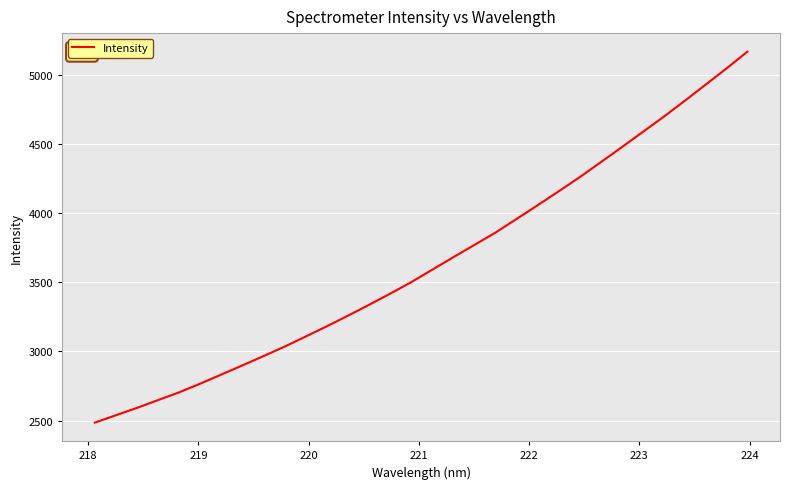

What is the minimum value shown in the chart?

2485.2